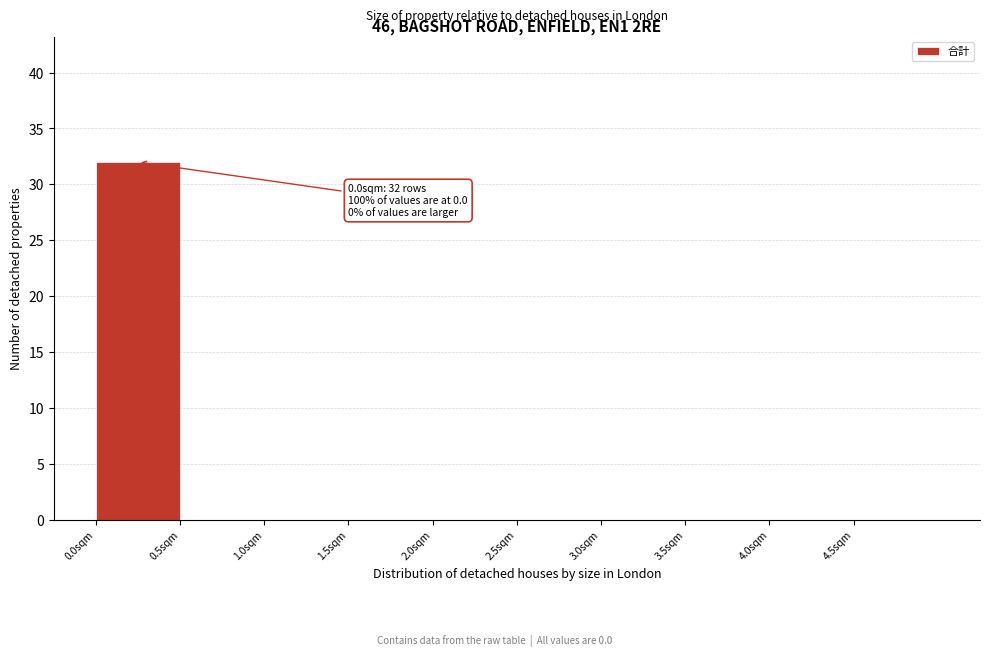

Which range on the x-axis has the tallest bar?

0.0 to 0.5